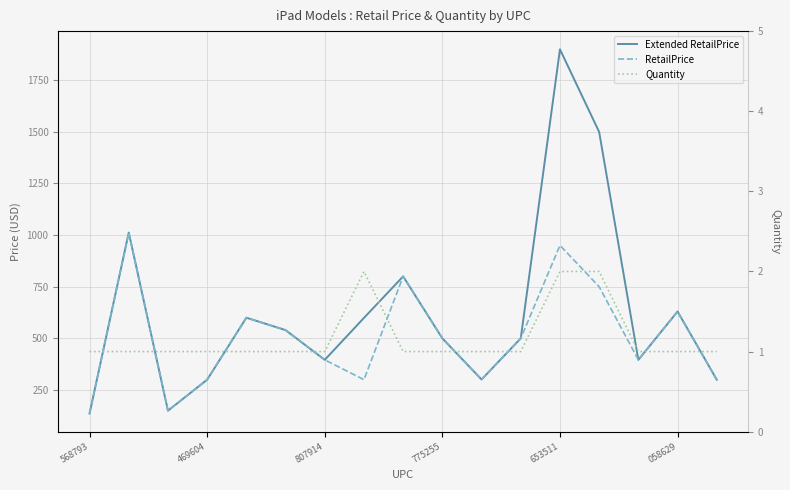

What is the difference between the second highest and minimum values in the Quantity series?

1.0